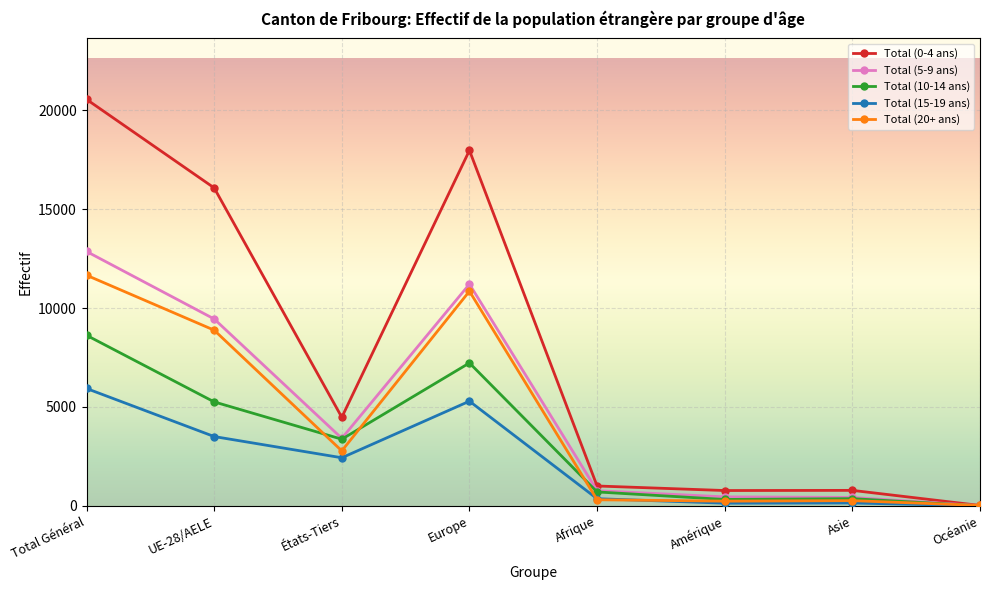

Which category has the highest value in the Total (5-9 ans) series?

Total Général